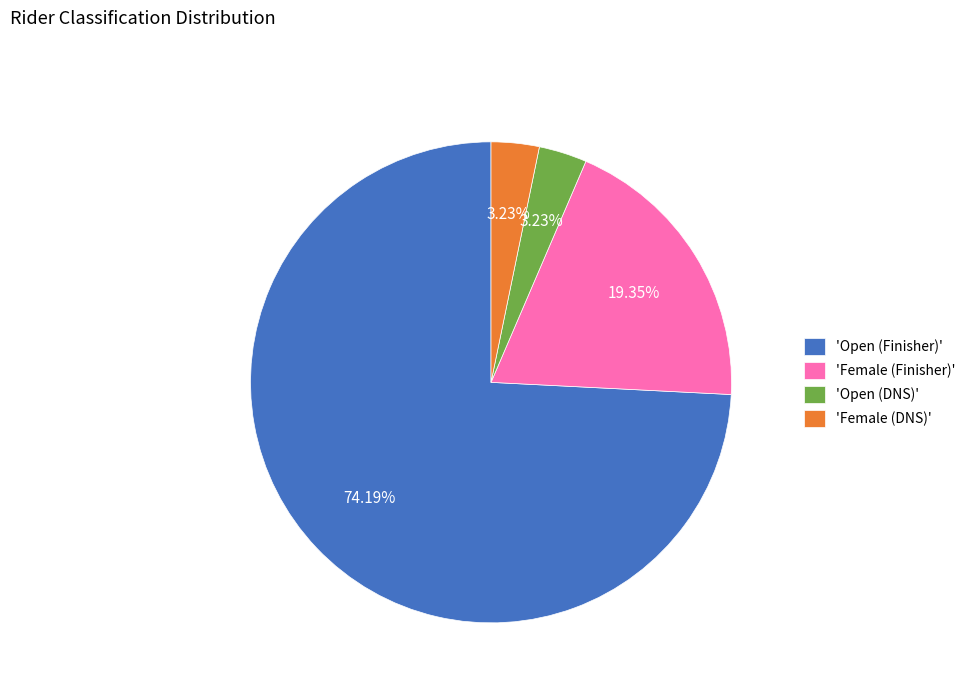

Which slice is the largest?

'Open (Finisher)'